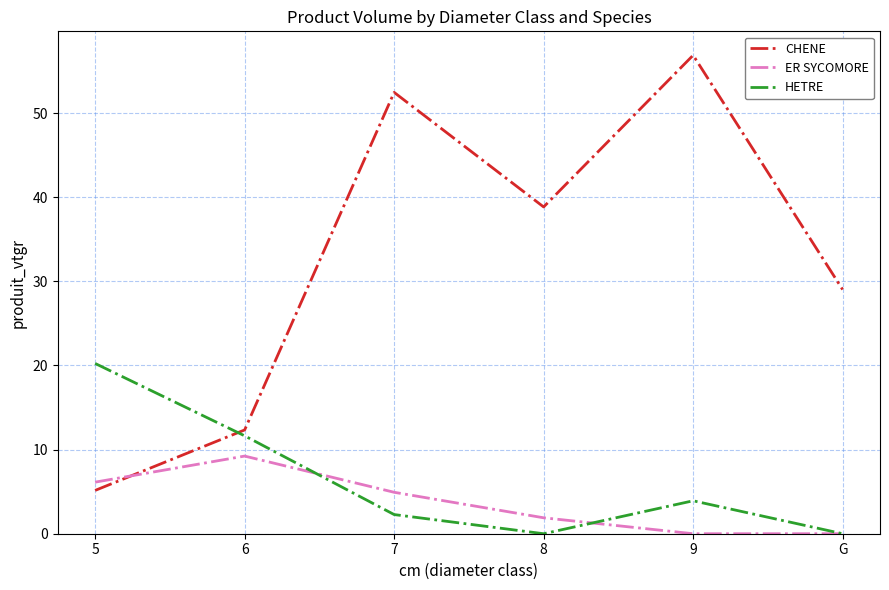

Rank the series by their maximum value, from highest to lowest.

CHENE, HETRE, ER SYCOMORE